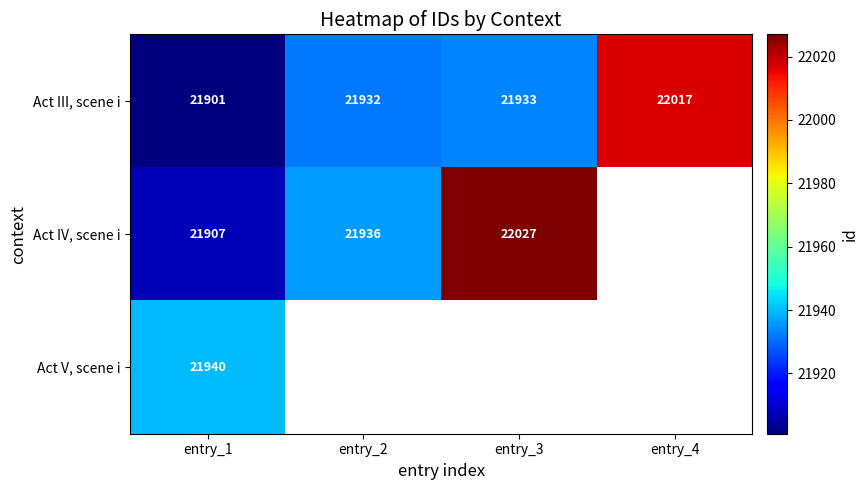

Is the value of Act III, scene i at entry_3 greater than the value of Act IV, scene i at entry_1?

Yes